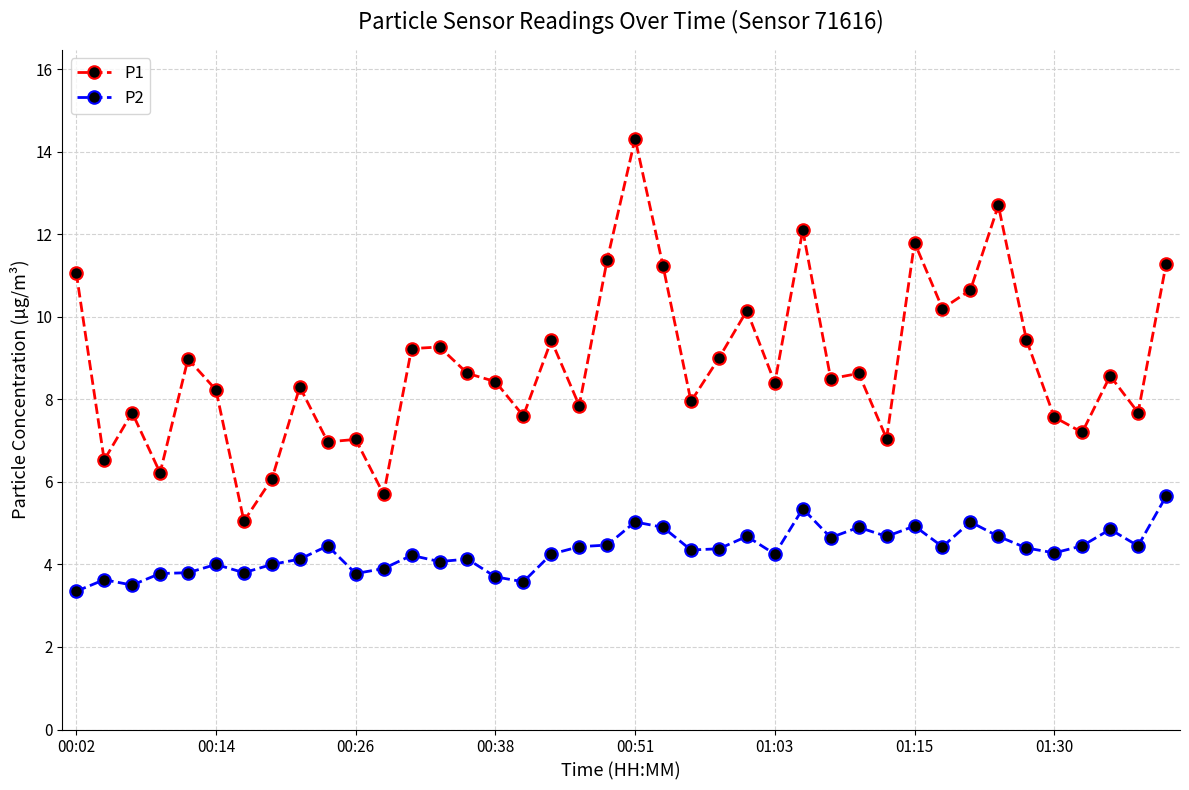

True or false: P2 has more than 0 points higher than both neighbors.

True